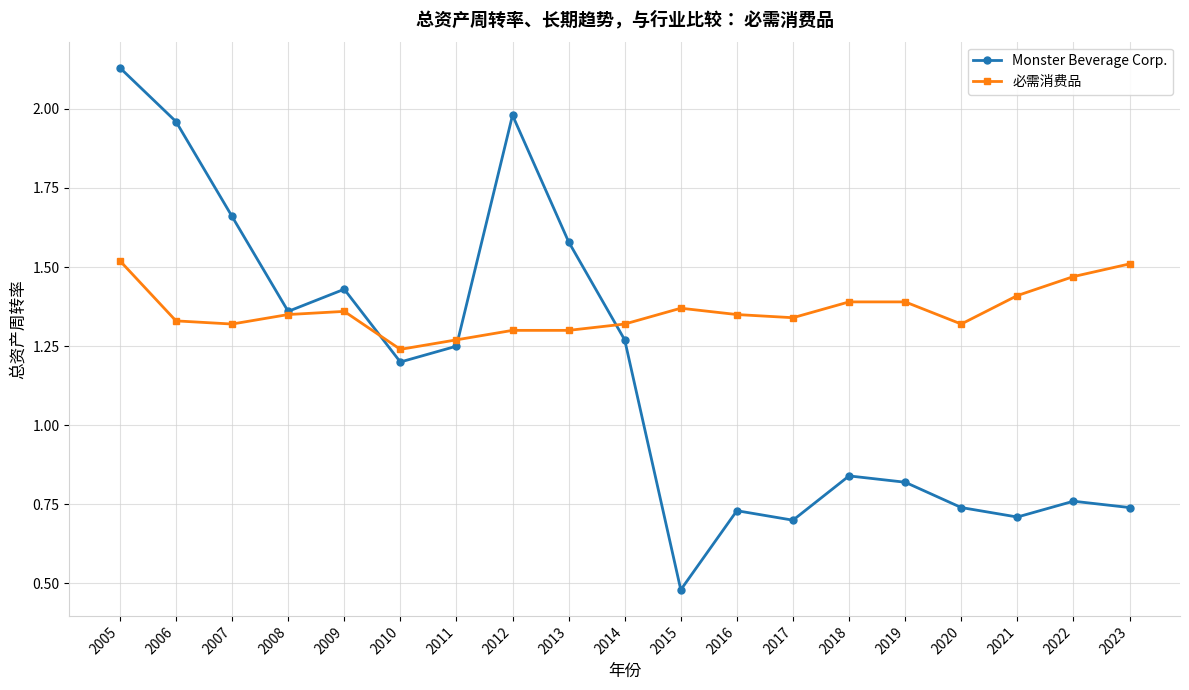

True or false: 必需消费品 has a value of 1.2 at 2010.

True